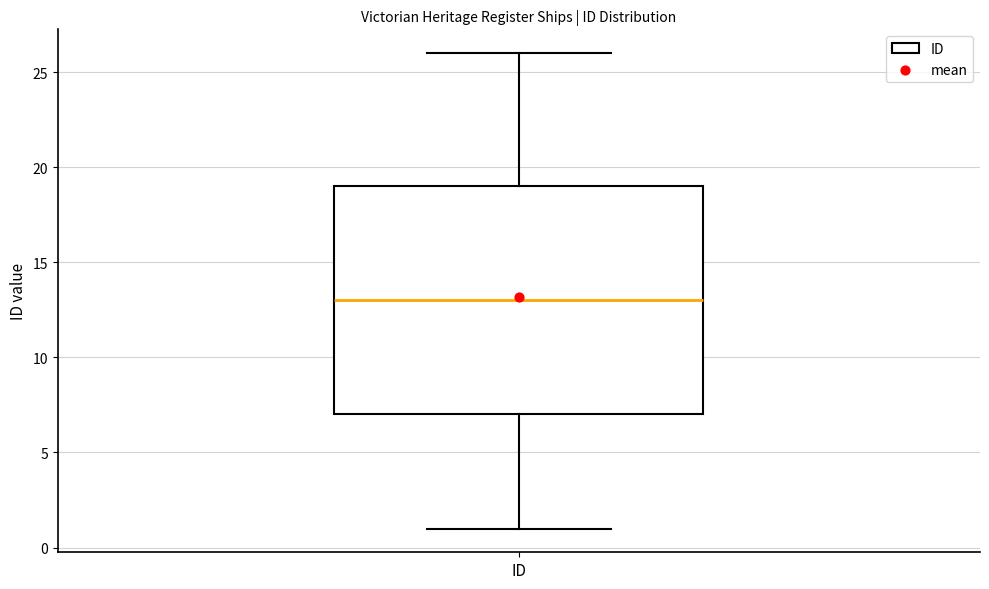

Transcribe this box plot: give where the median line is, the range the box spans, and where the two whiskers end, as read against the y-axis. The values are not printed on the chart, so give them approximately, as read against the axis.

median 13, box 7 to 19, whiskers 1 to 26